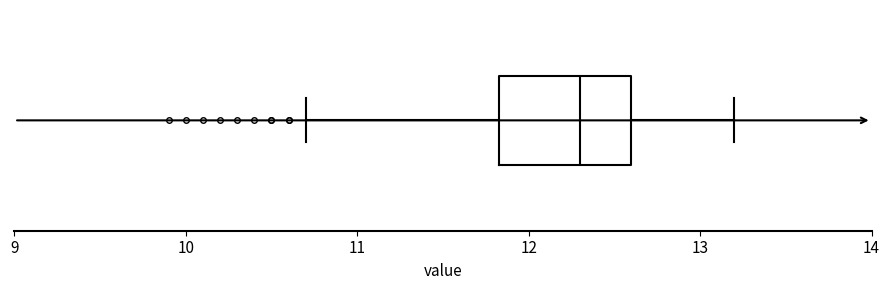

Transcribe this box plot: give where the median line is, the range the box spans, and where the two whiskers end, as read against the x-axis. The values are not printed on the chart, so give them approximately, as read against the axis.

median 12.3, box 11.8 to 12.6, whiskers 10.7 to 13.2